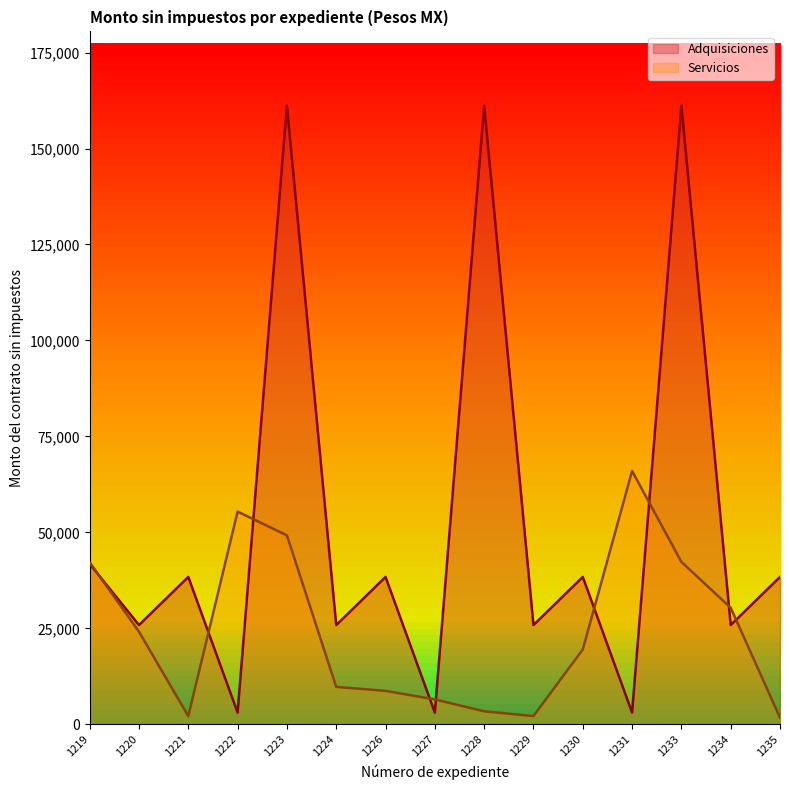

The Adquisiciones series shows 3064.6 at 1231. True or false?

True